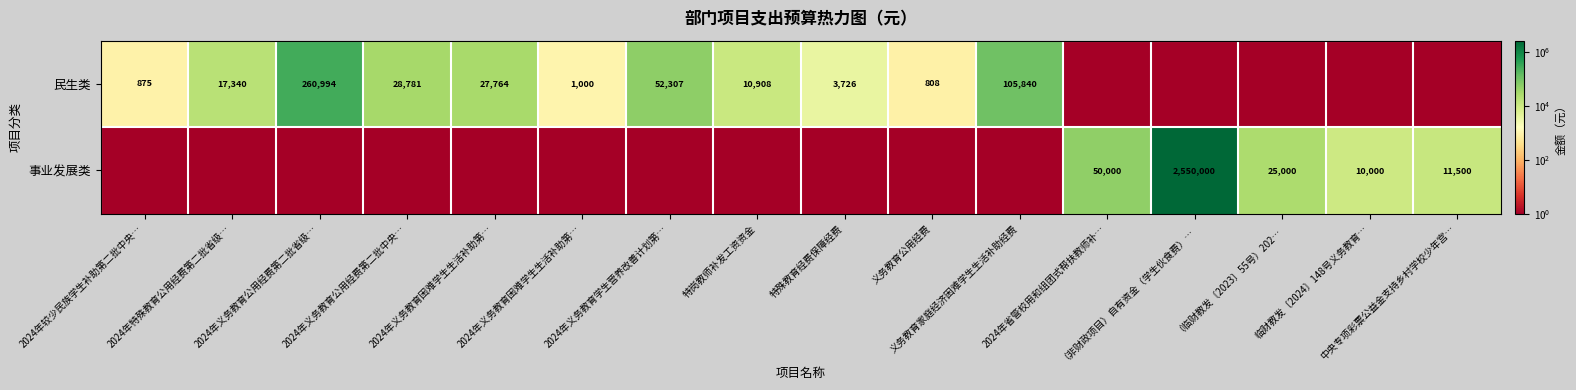

Is it true that 事业发展类 equals 50000.0 at 2024年省管校用和组团式帮扶教师补…?

True